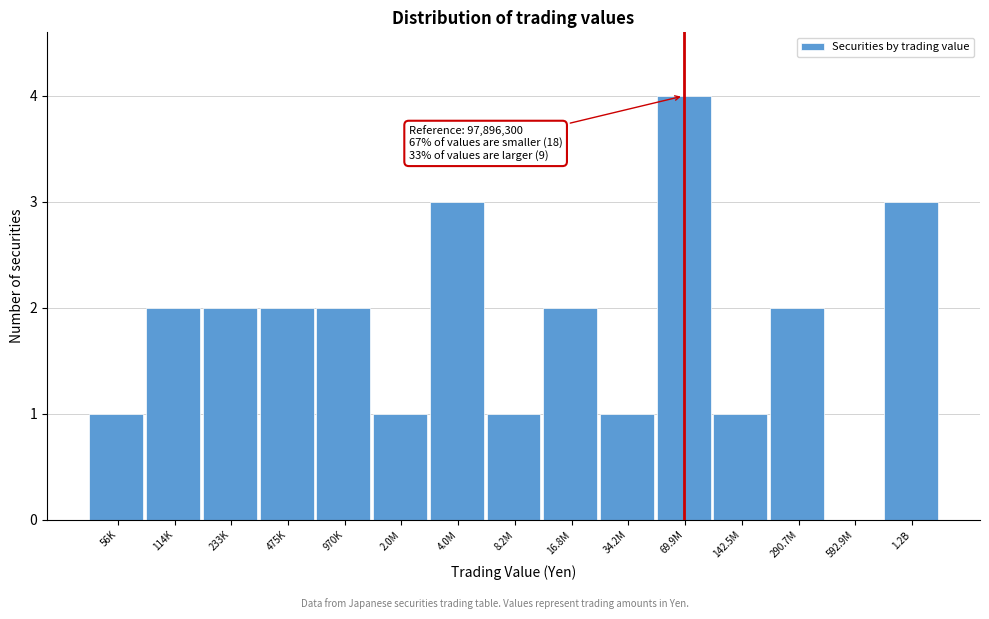

Reading left to right, list all the values displayed in this chart.

56K=1	114K=2	233K=2	475K=2	970K=2	2.0M=1	4.0M=3	8.2M=1	16.8M=2	34.2M=1	69.9M=4	142.5M=1	290.7M=2	592.9M=0	1.2B=3